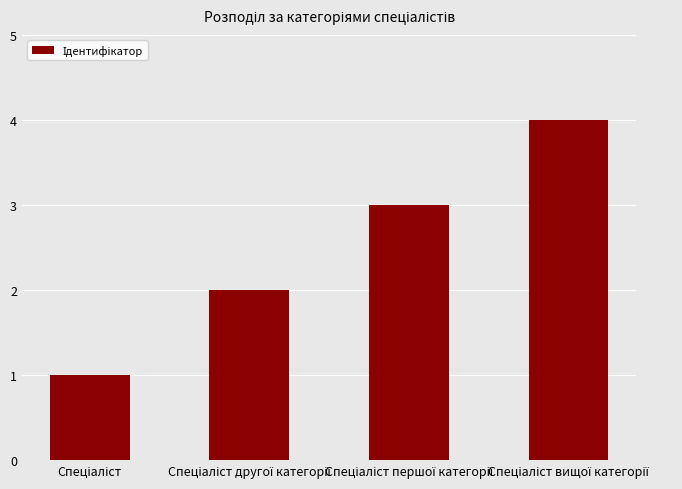

Count the number of categories in the chart.

4